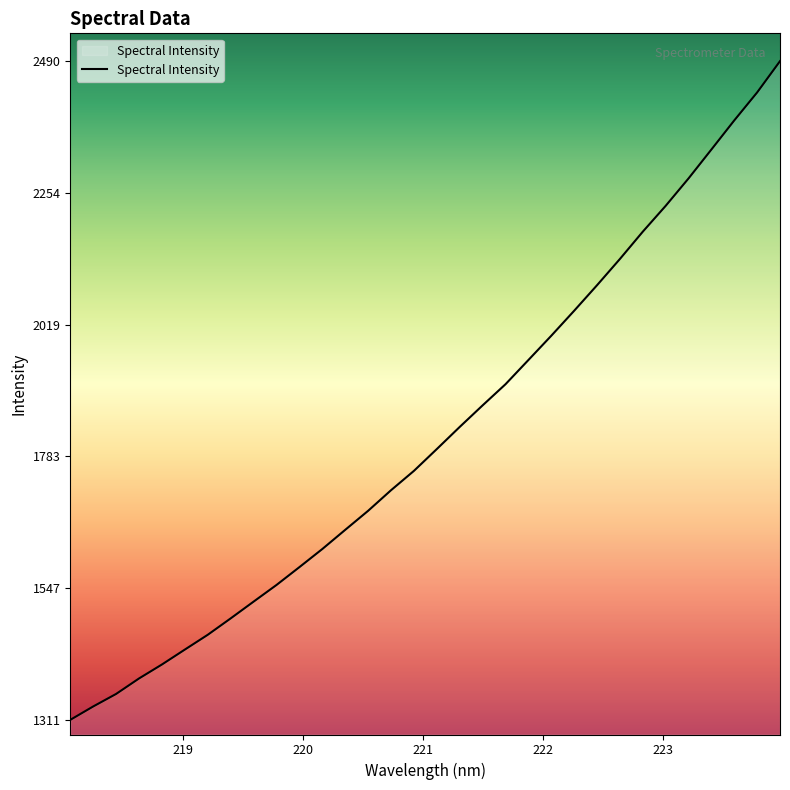

What is the minimum value shown in the chart?

1311.4